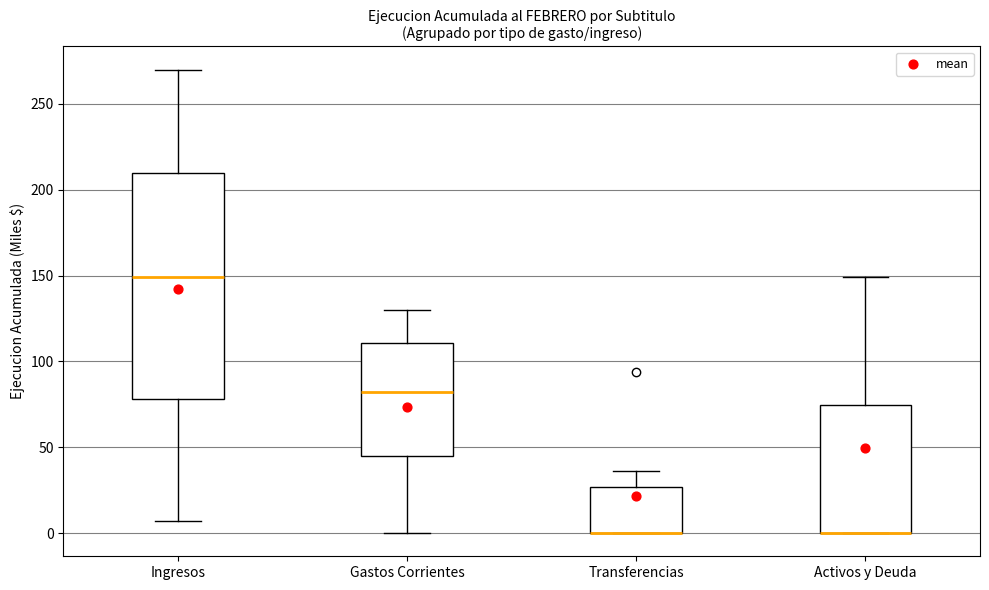

Which box is the tallest, from its lower edge to its upper edge?

Ingresos